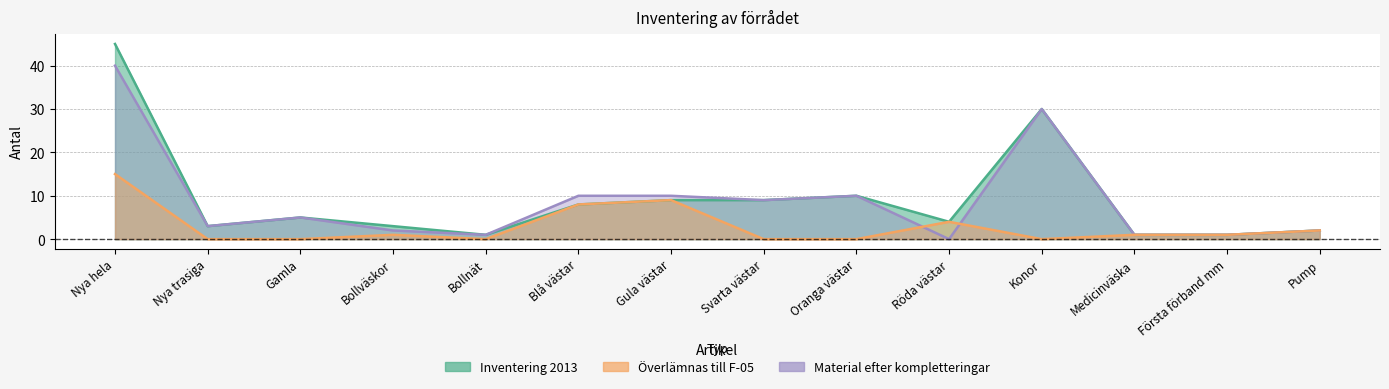

At which category does the chart reach its minimum across all series?

Nya trasiga